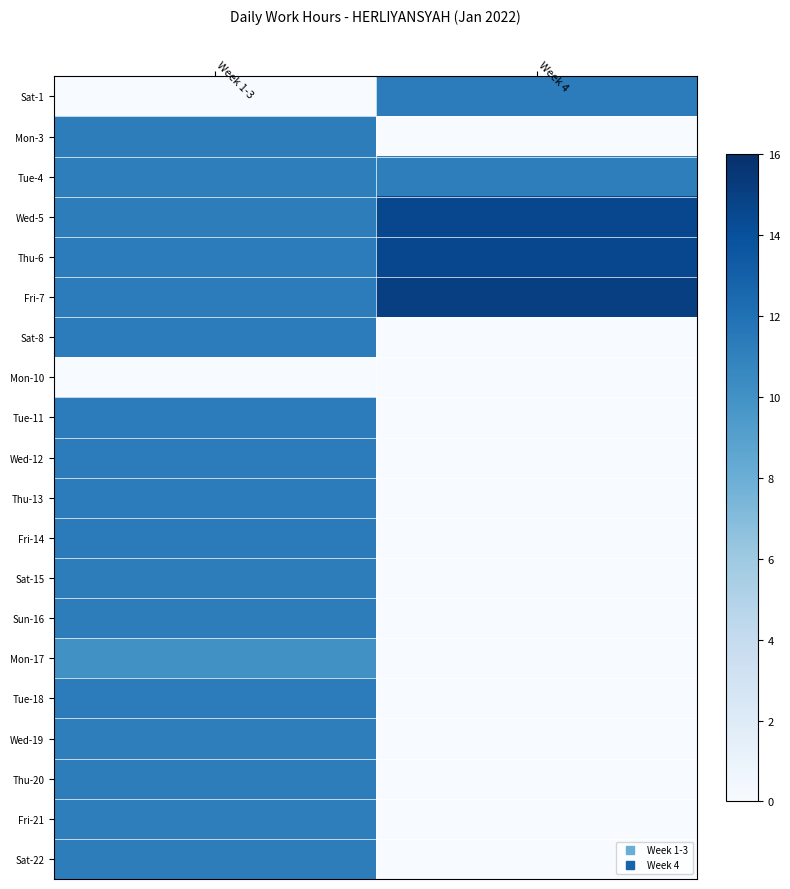

At which category is the sum across all series the highest?

Week 1-3